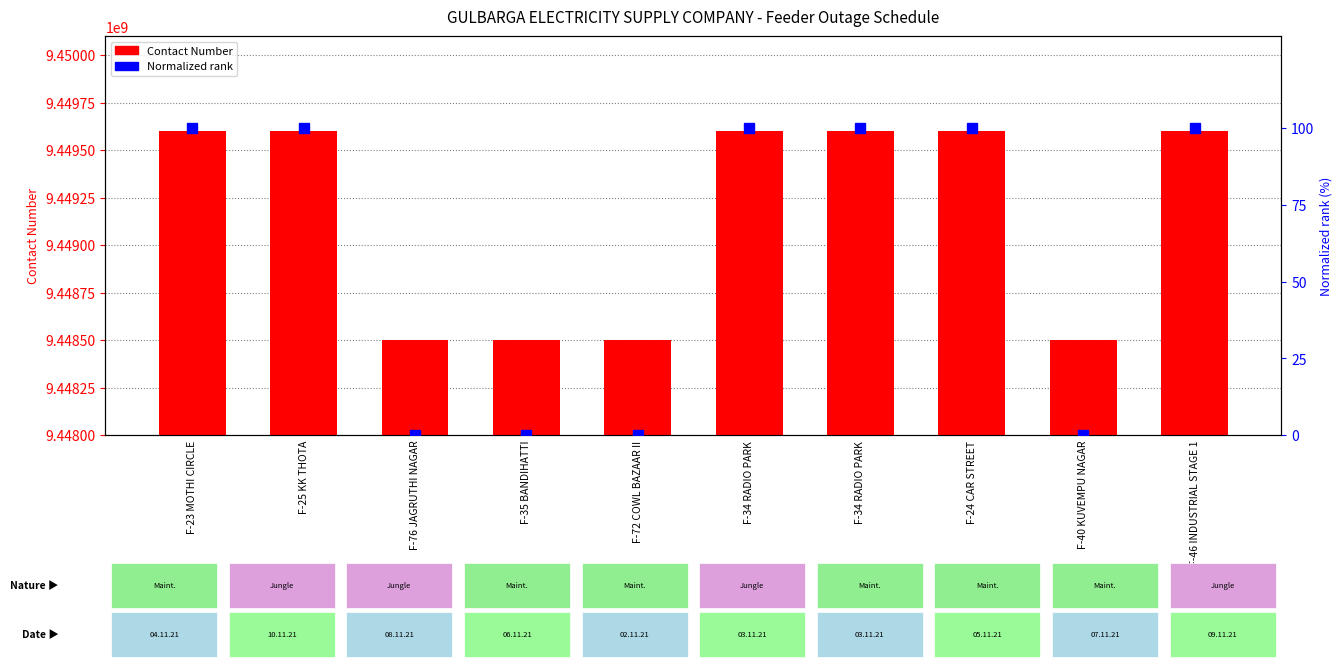

Which has a higher value, F-34 RADIO PARK or F-25 KK THOTA?

F-34 RADIO PARK